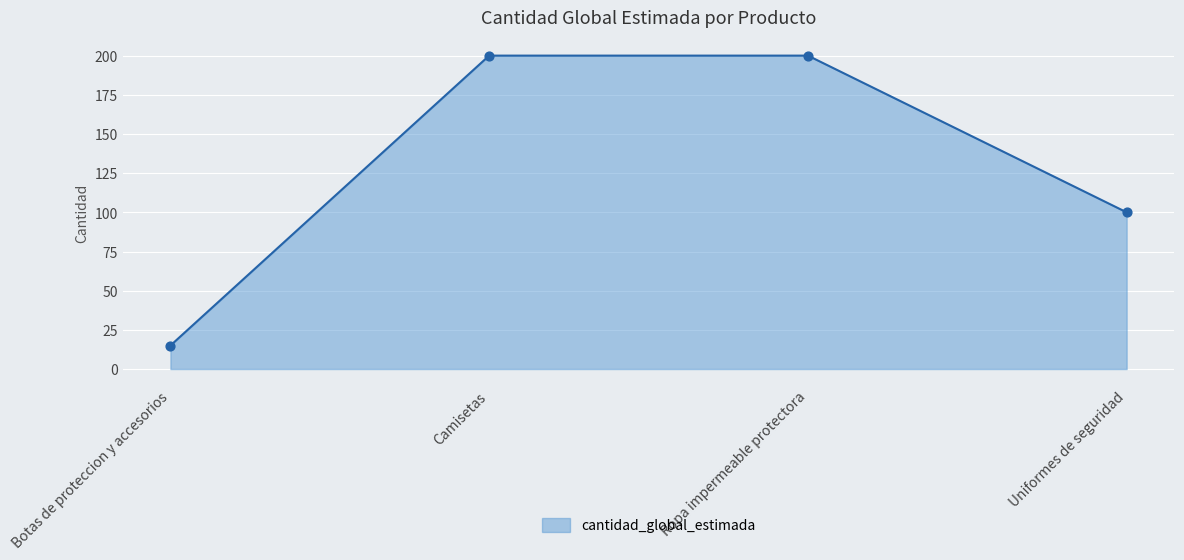

What is the ratio of the value at Ropa impermeable protectora to the value at Camisetas?

1.0